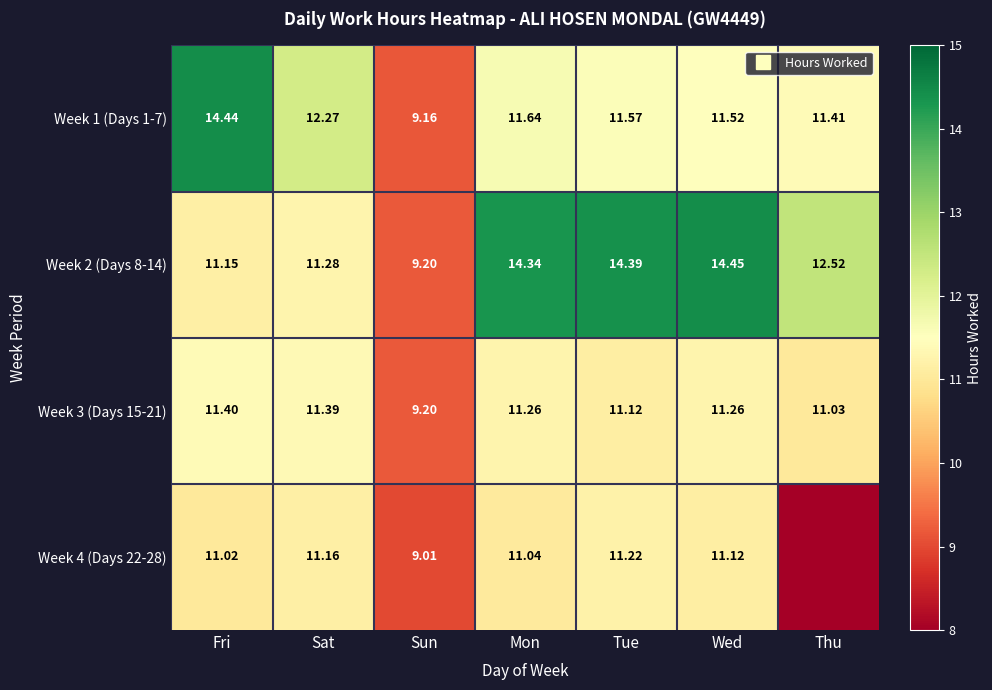

At which label is Week 2 (Days 8-14) closest to 11?

Fri